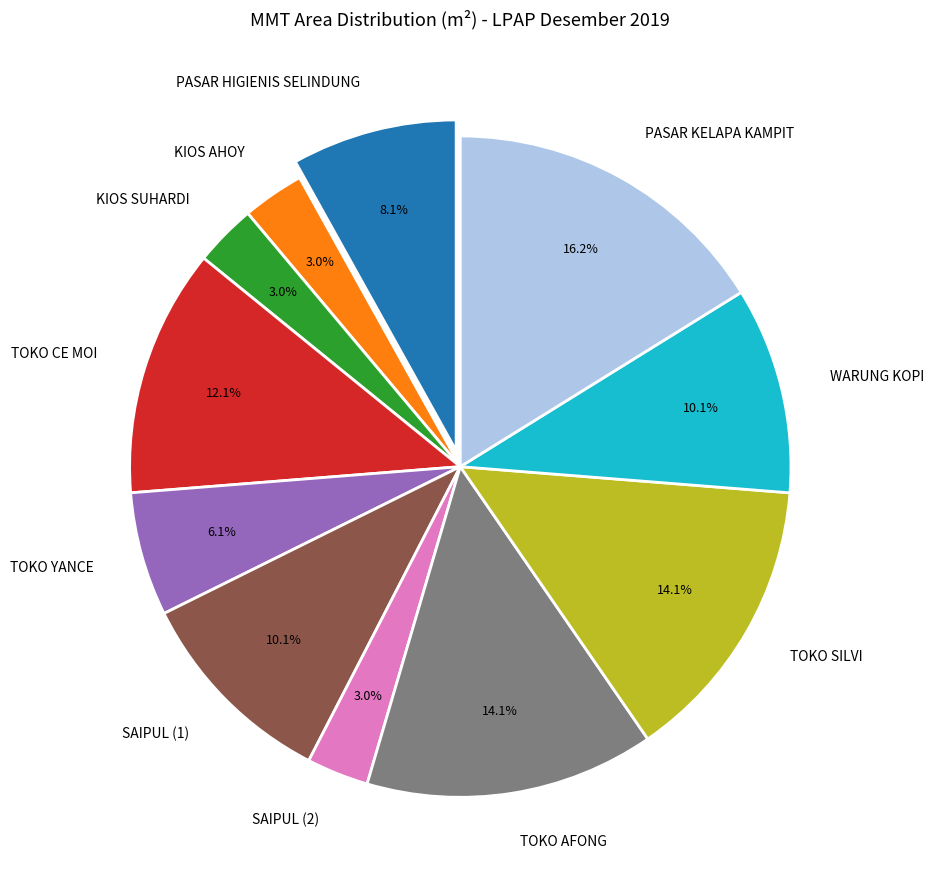

To the nearest percent, what is the combined percentage of SAIPUL (1) and TOKO YANCE?

16%